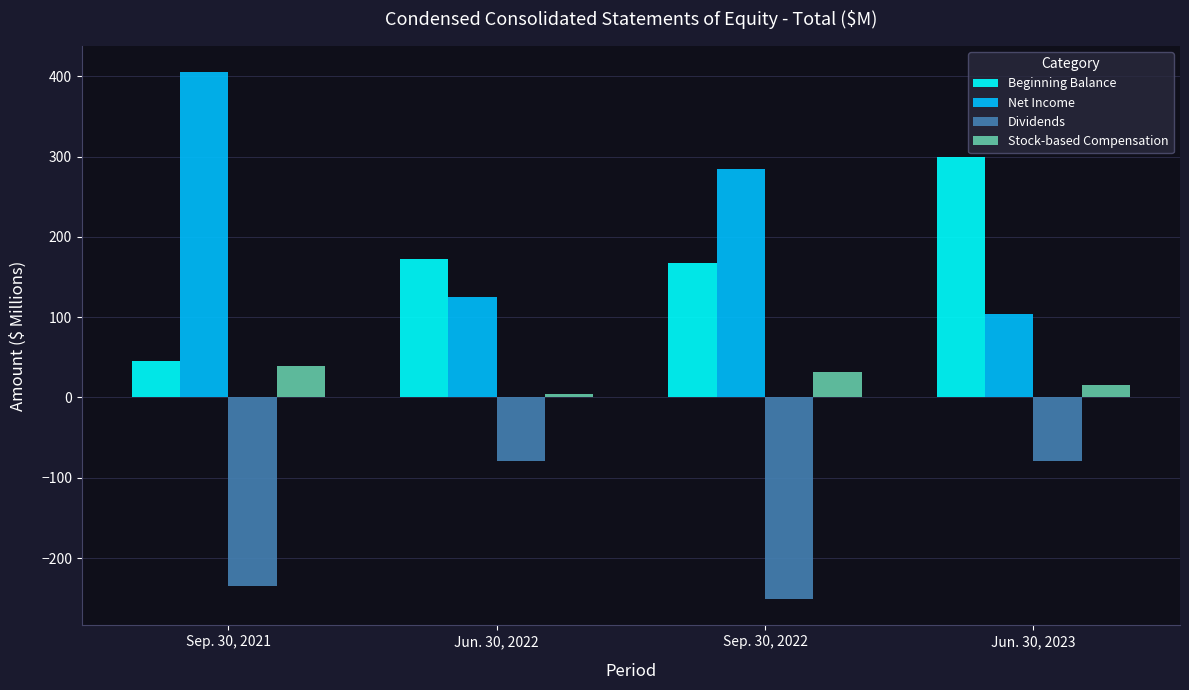

What is the label of the 3rd bar from the right?

Jun. 30, 2022